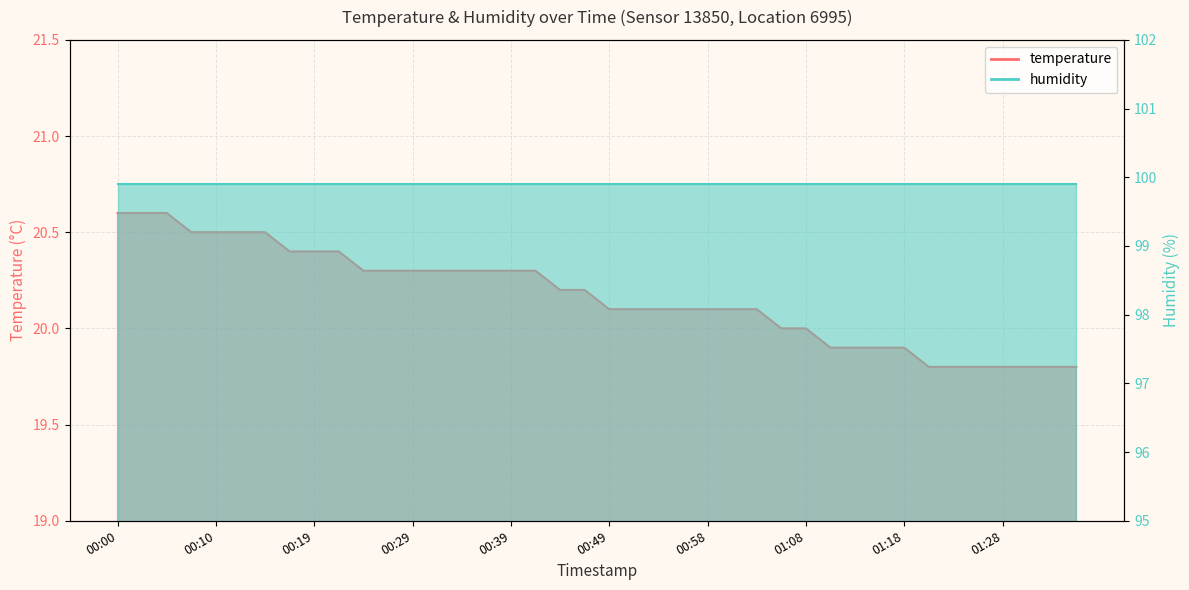

What is the smallest value displayed?

19.8